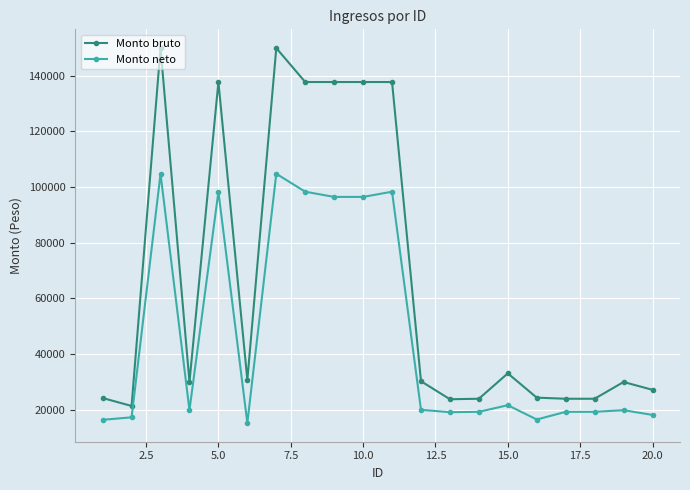

What is the difference between the second highest and minimum values in the Monto bruto series?

128593.9